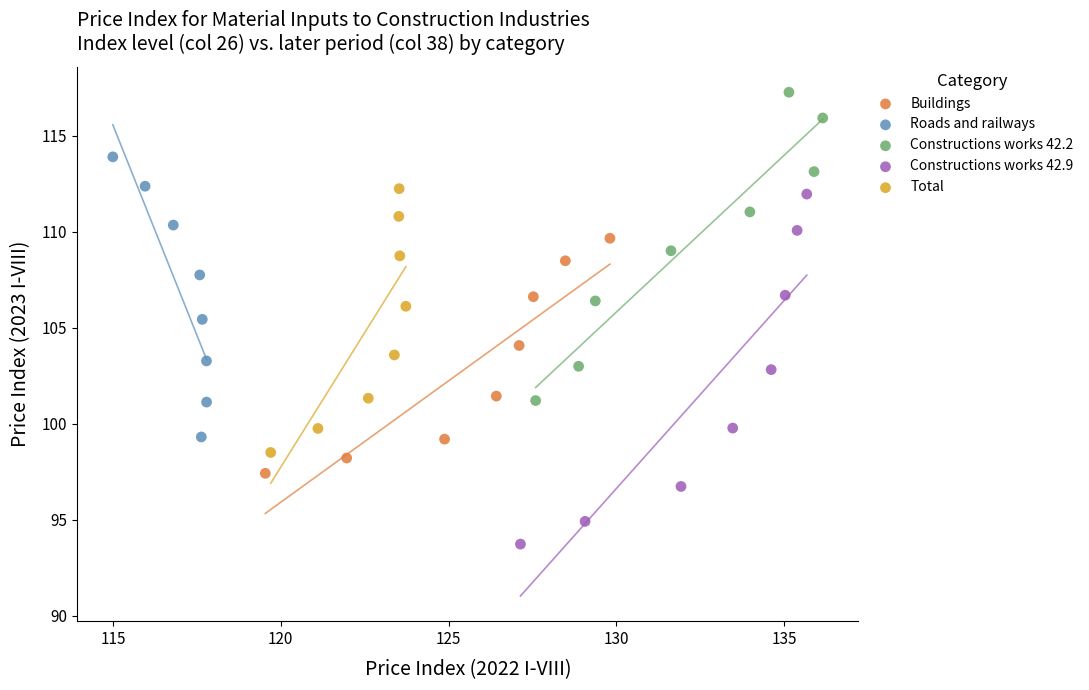

Which series has the largest Y range (max minus min)?

Constructions works 42.9